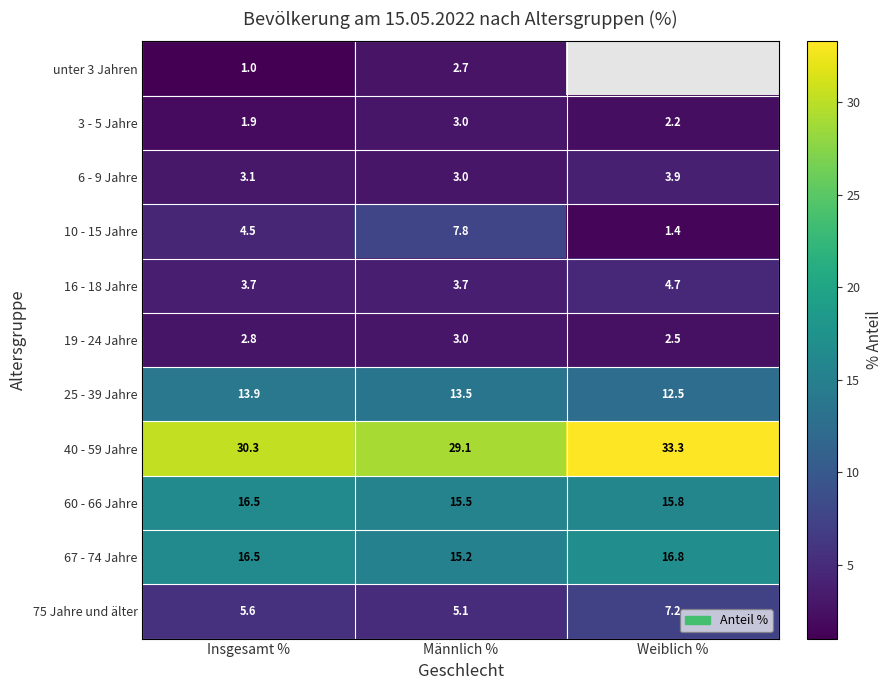

What is the highest value of the 10 - 15 Jahre series?

7.8